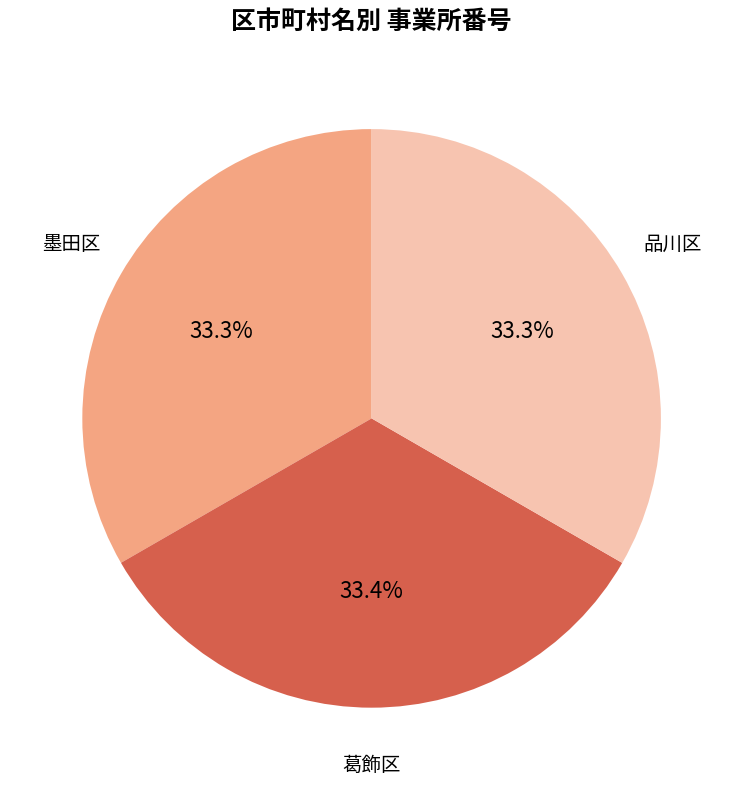

Does any single category account for the majority?

No